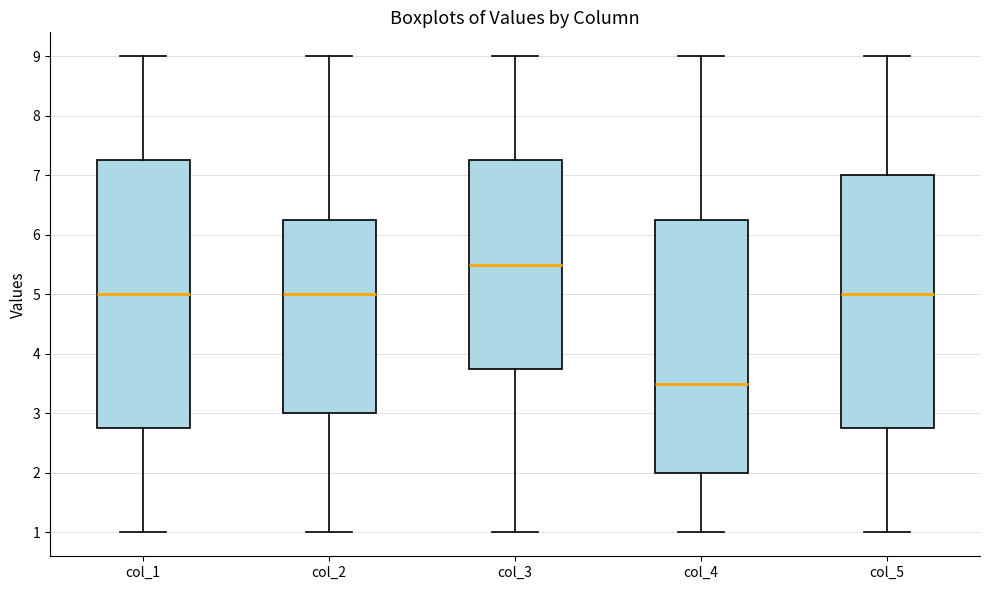

Reading left to right, read every box against the y-axis: the position of its median line, the range the box covers, and the ends of its whiskers. The values are not printed on the chart, so give them approximately, as read against the axis.

col_1: median 5.0, box 2.8 to 7.3, whiskers 1.0 to 9.0
col_2: median 5.0, box 3.0 to 6.3, whiskers 1.0 to 9.0
col_3: median 5.5, box 3.8 to 7.3, whiskers 1.0 to 9.0
col_4: median 3.5, box 2.0 to 6.3, whiskers 1.0 to 9.0
col_5: median 5.0, box 2.8 to 7.0, whiskers 1.0 to 9.0